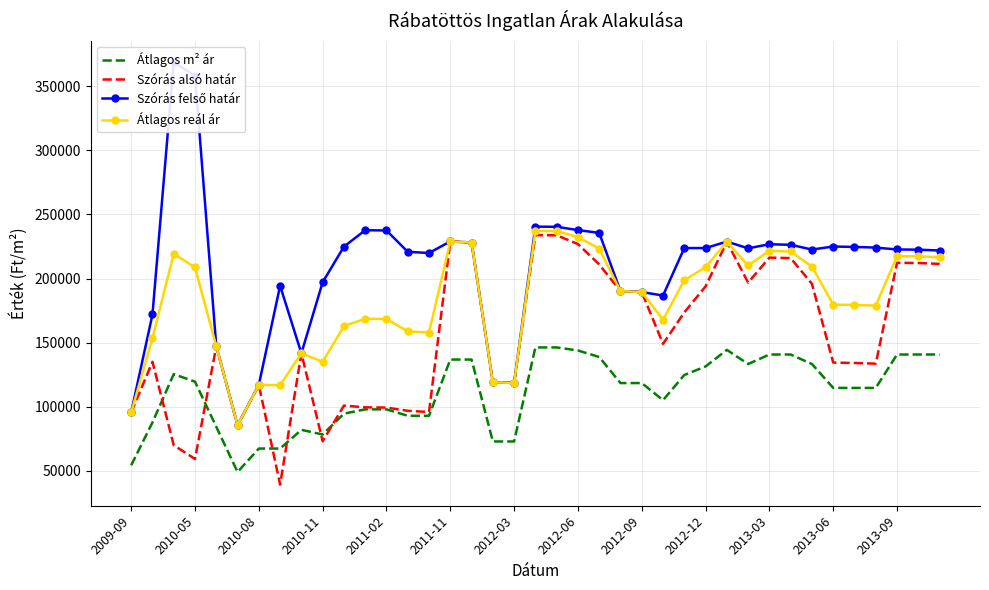

What are all the series names shown in the legend?

Átlagos m² ár, Szórás alsó határ, Szórás felső határ, Átlagos reál ár